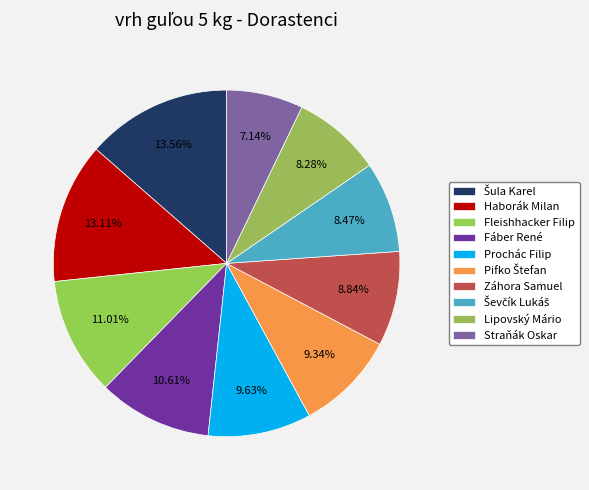

Which category has the smallest portion of the pie?

Straňák Oskar